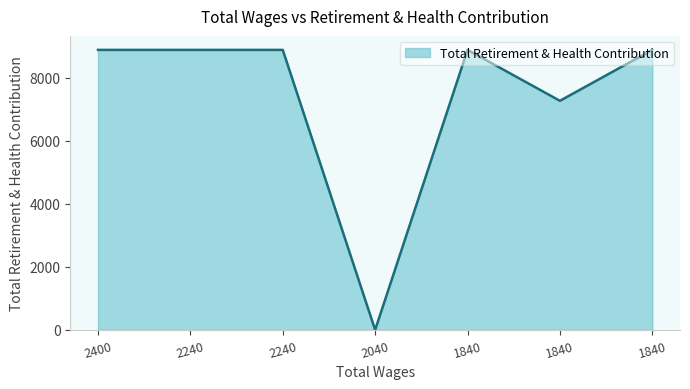

Is this an area chart (filled region under the line)?

Yes